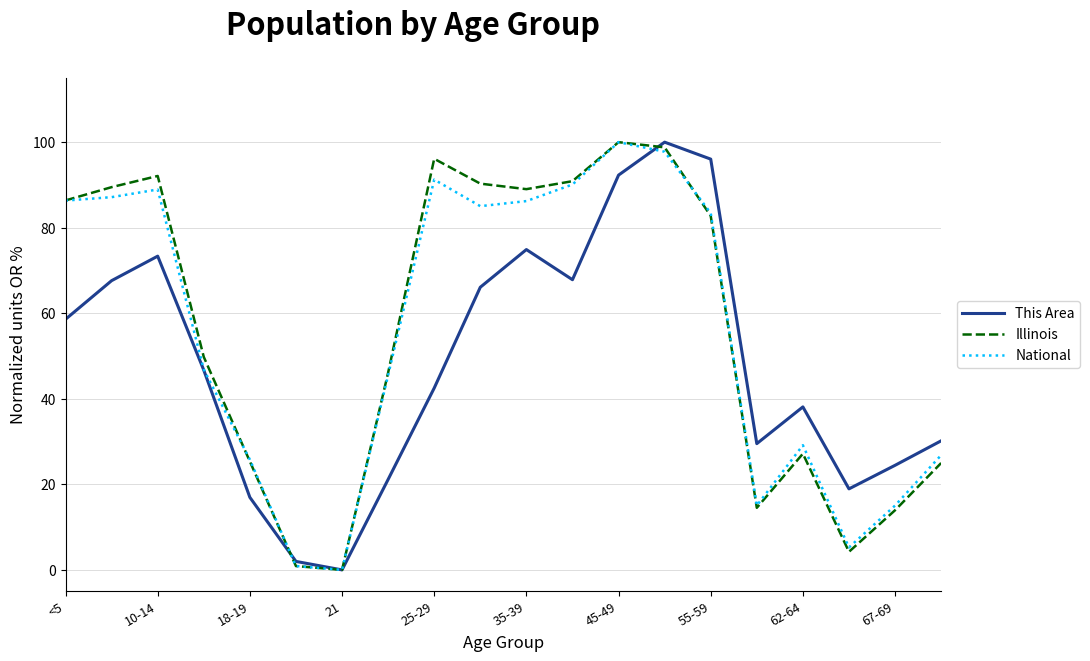

What is the greatest value displayed?

100.0